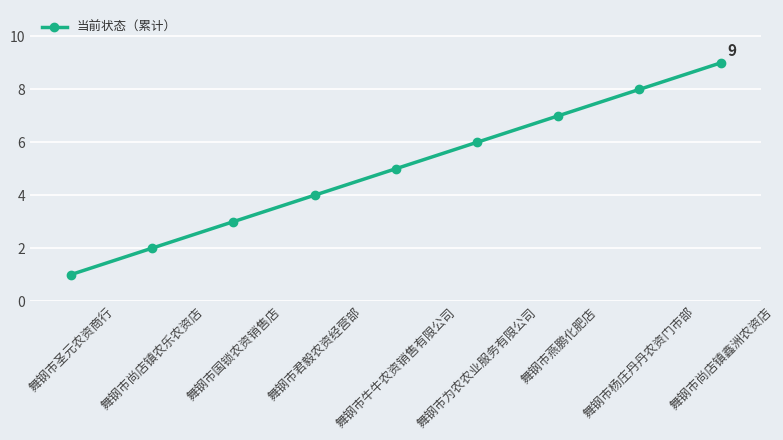

Does the chart display data point markers on the line(s)?

Yes